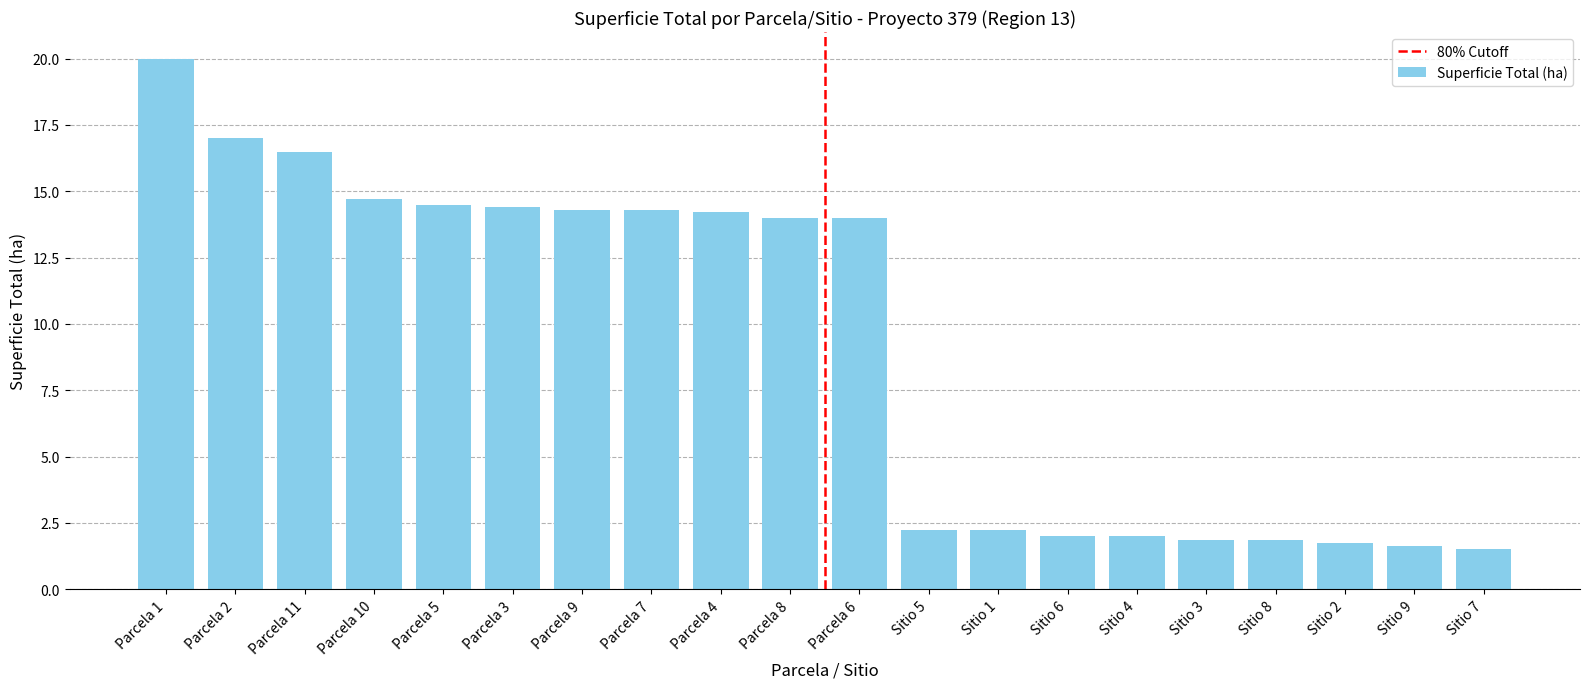

What is the value of the 16th bar from the left?

1.9